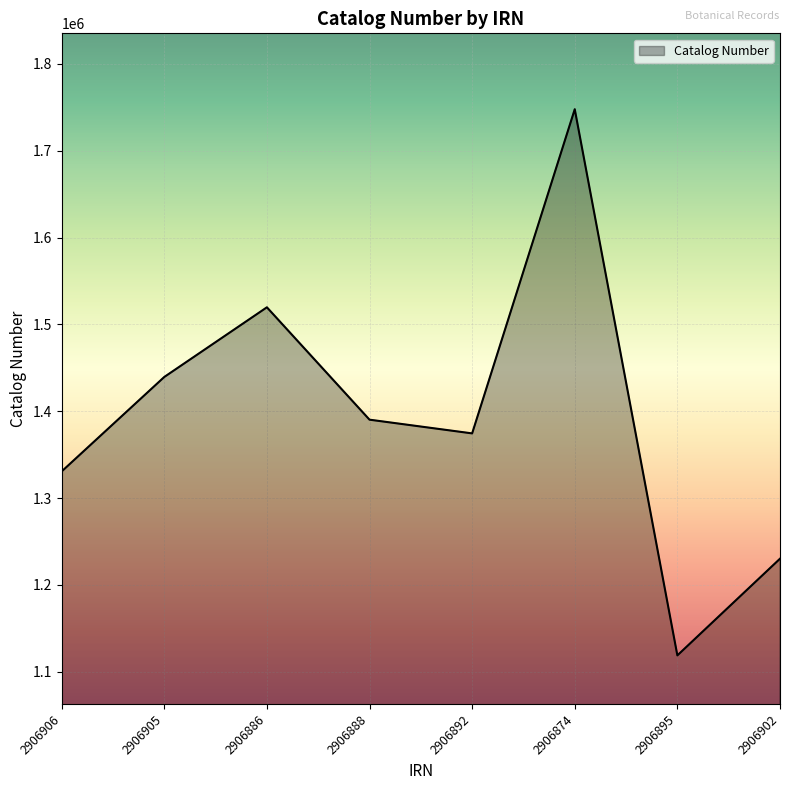

What position from the right is 2906906?

8